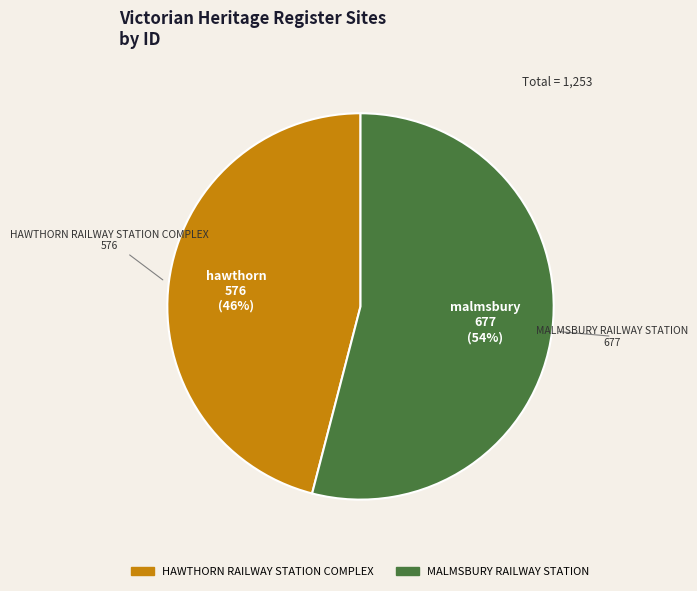

How many segments does this pie chart have?

2